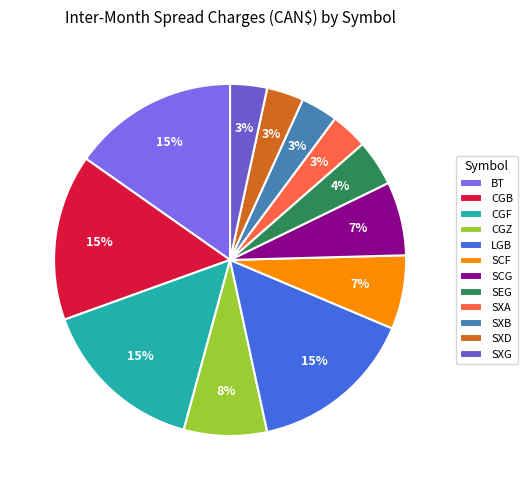

How many slices are in this pie chart?

12